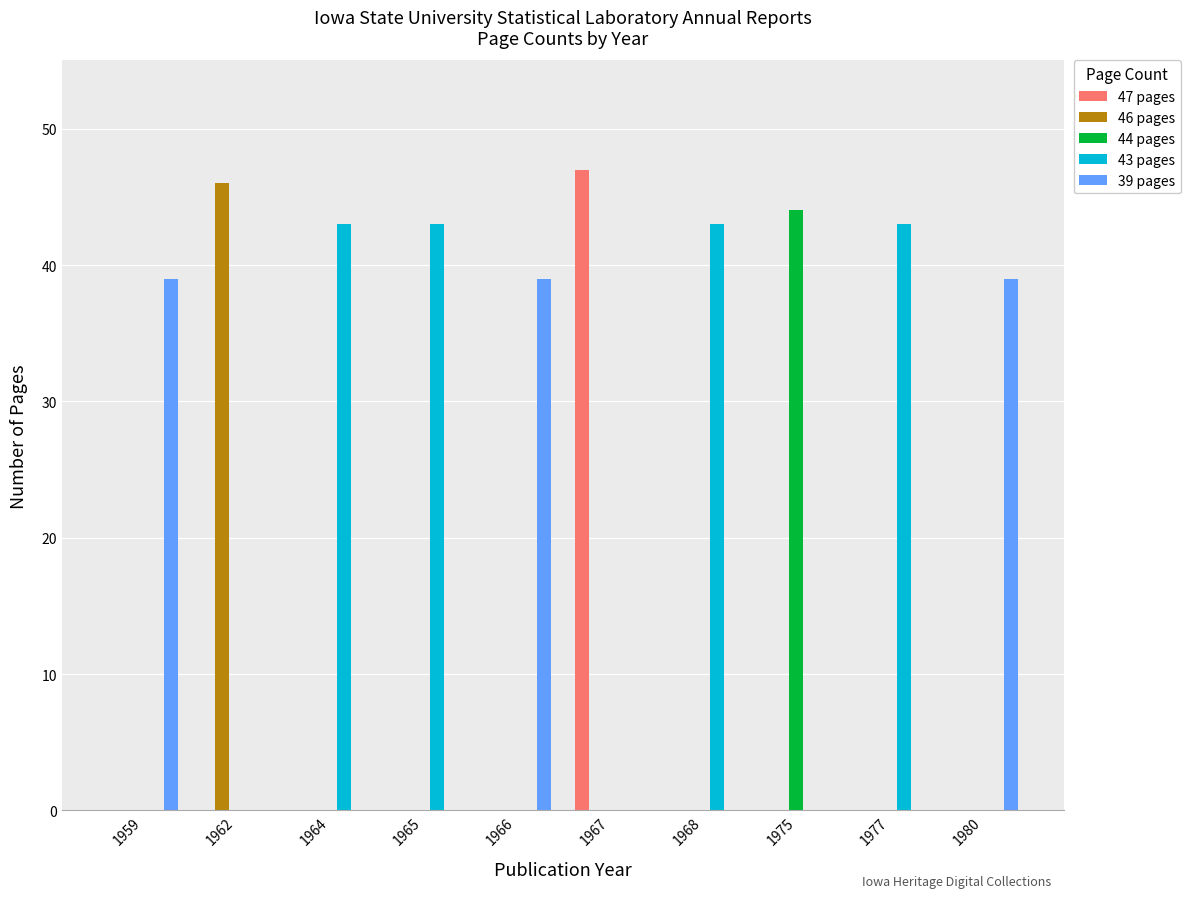

Reading right to left, transcribe all the data shown in this chart.

47 pages: 0	0	0	0	47	0	0	0	0	0
46 pages: 0	0	0	0	0	0	0	0	46	0
44 pages: 0	0	44	0	0	0	0	0	0	0
43 pages: 0	43	0	43	0	0	43	43	0	0
39 pages: 39	0	0	0	0	39	0	0	0	39